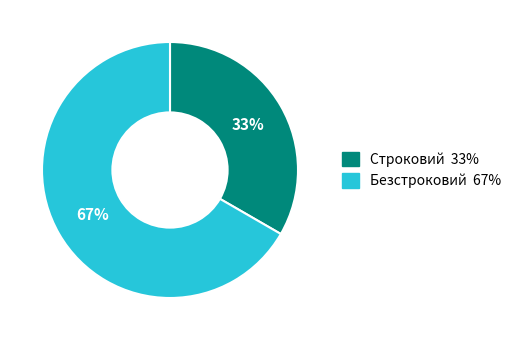

Count the number of slices in the pie.

2